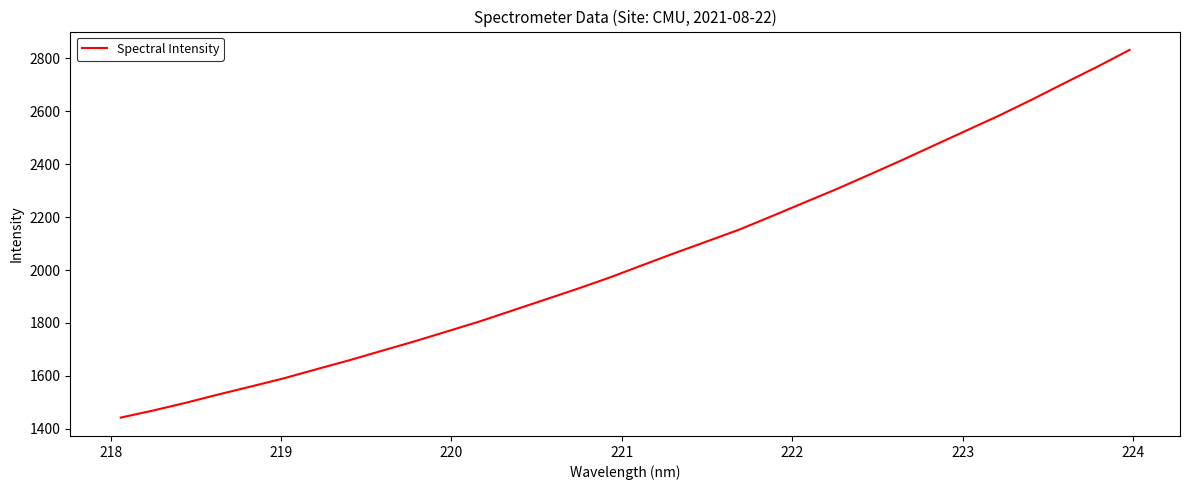

What is the greatest value displayed?

2832.0